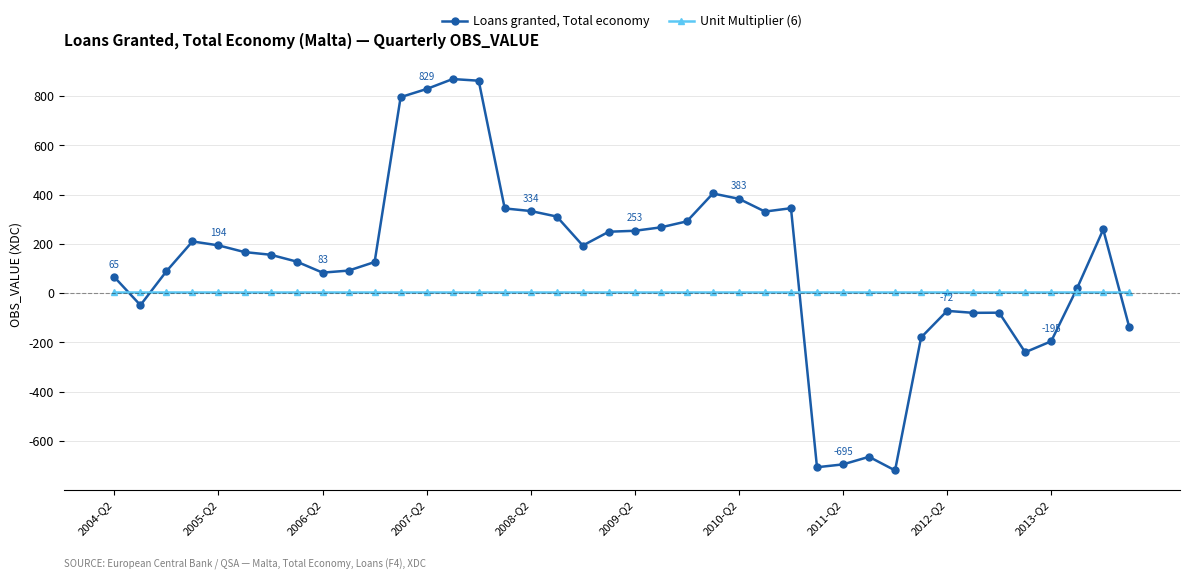

What is the minimum value for Unit Multiplier (6)?

6.0